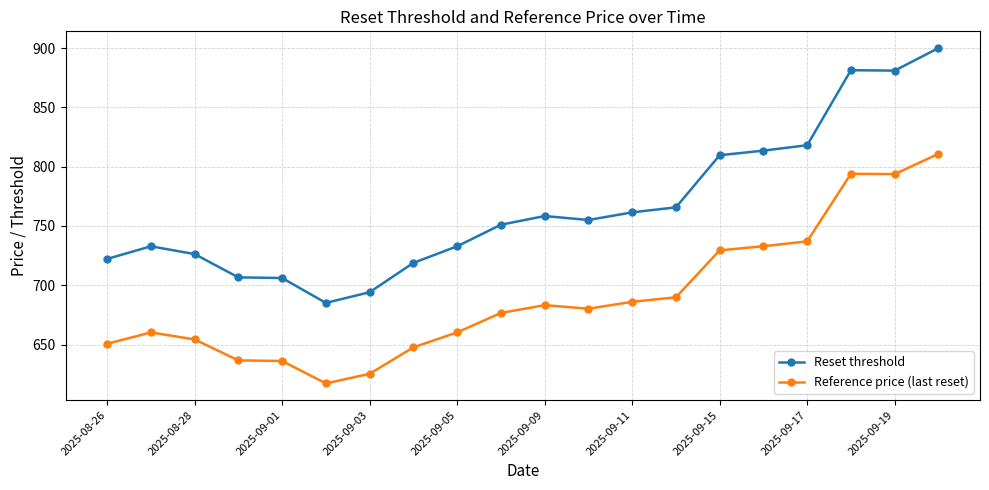

What is the value of the Reset threshold point at the 7th from the left?

694.1